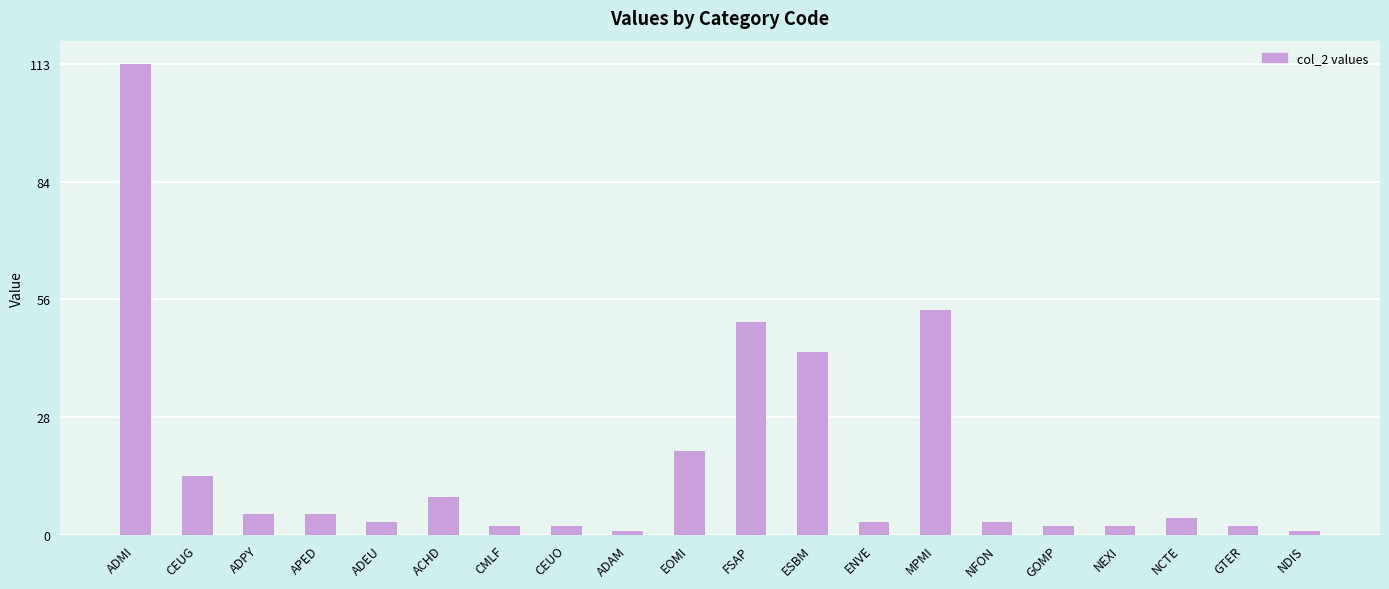

Reading right to left, what are all the values shown in this chart?

NDIS=1	GTER=2	NCTE=4	NEXI=2	GOMP=2	NFON=3	MPMI=54	ENVE=3	ESBM=44	FSAP=51	EOMI=20	ADAM=1	CEUO=2	CMLF=2	ACHD=9	ADEU=3	APED=5	ADPY=5	CEUG=14	ADMI=113